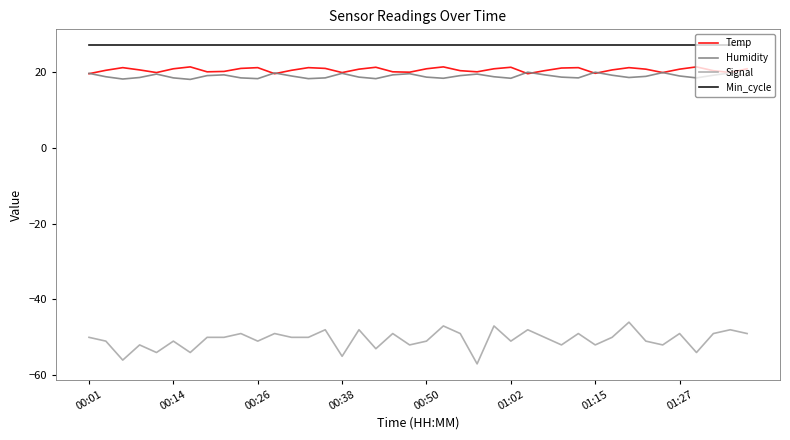

Which series has the largest range (max minus min)?

Signal